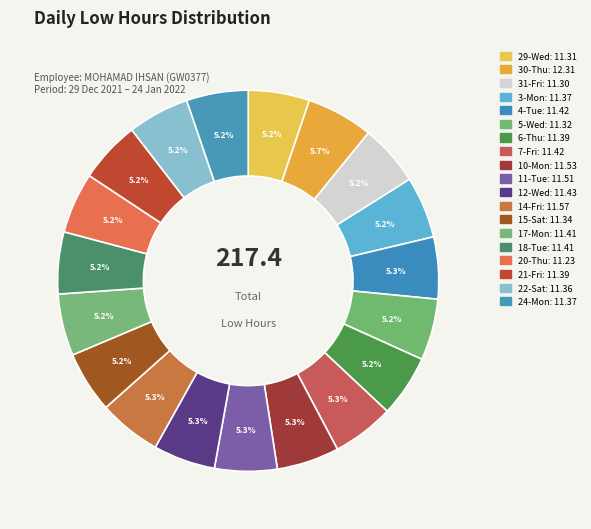

Which slice is the smallest?

20-Thu